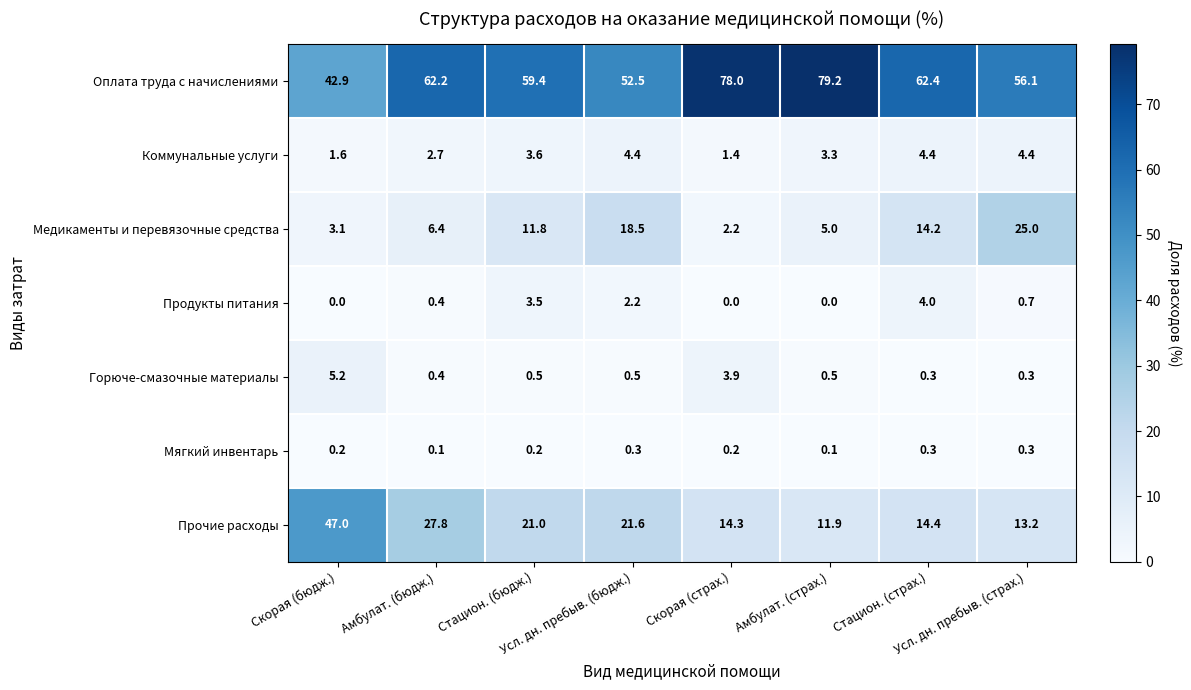

What is the average value of the Оплата труда с начислениями series?

61.6